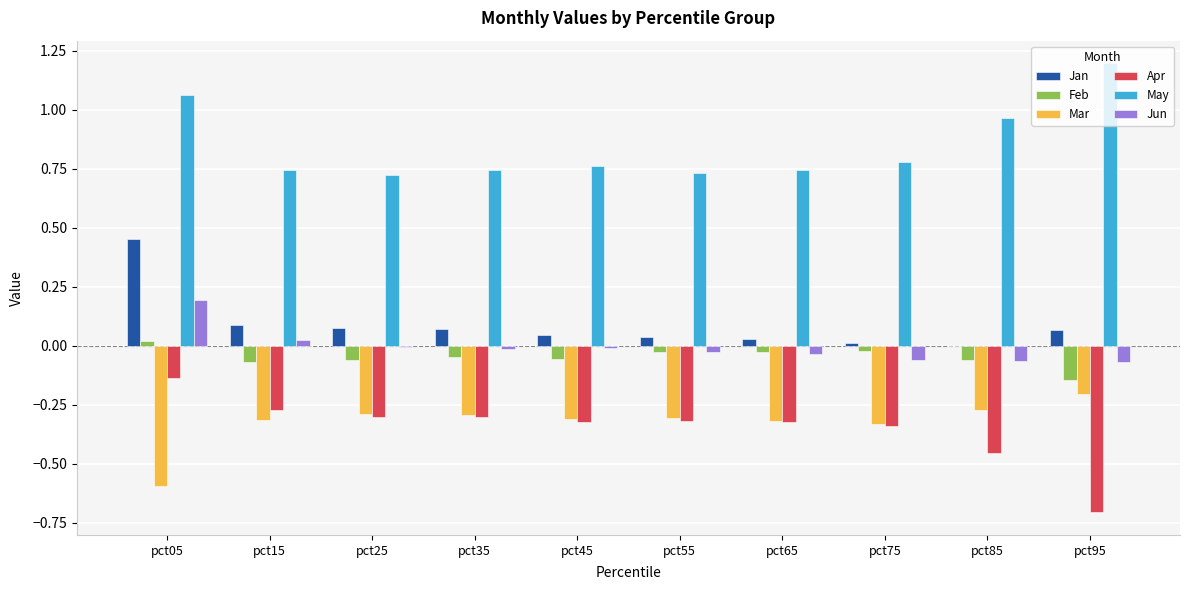

How many series are shown in this chart?

6